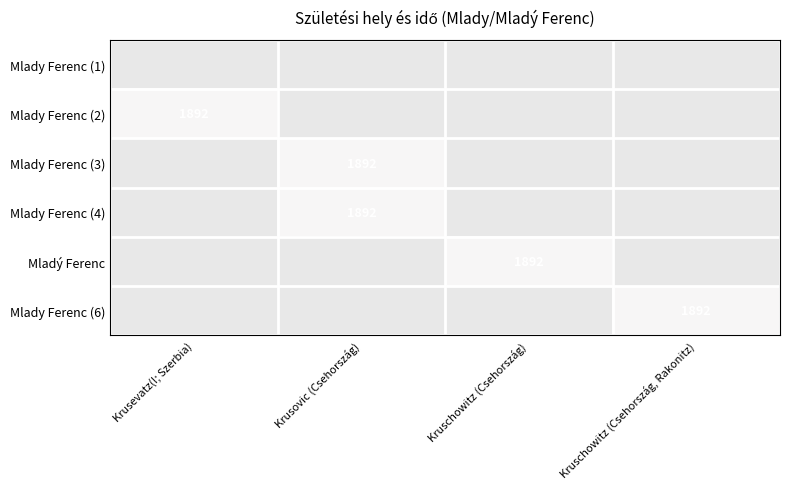

Count the number of data series in this chart.

6